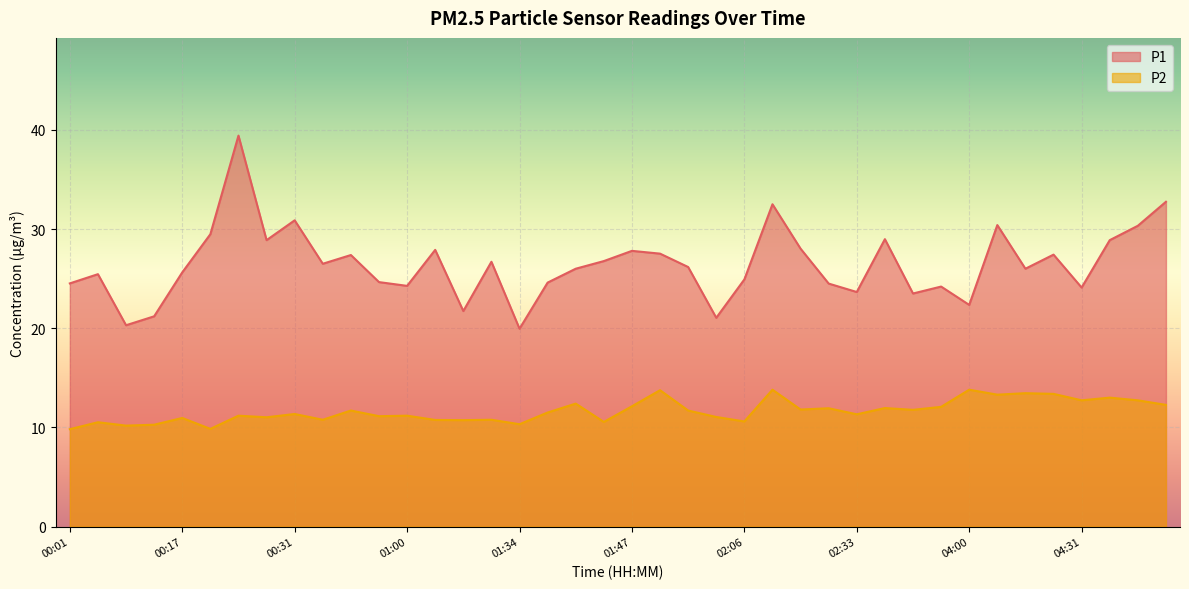

Does the chart display data point markers on the line(s)?

No